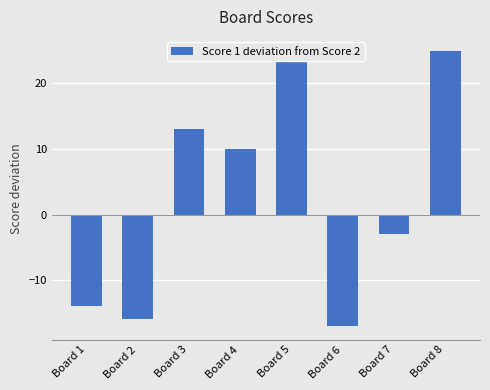

Is it true that the value at Board 4 is 14?

False